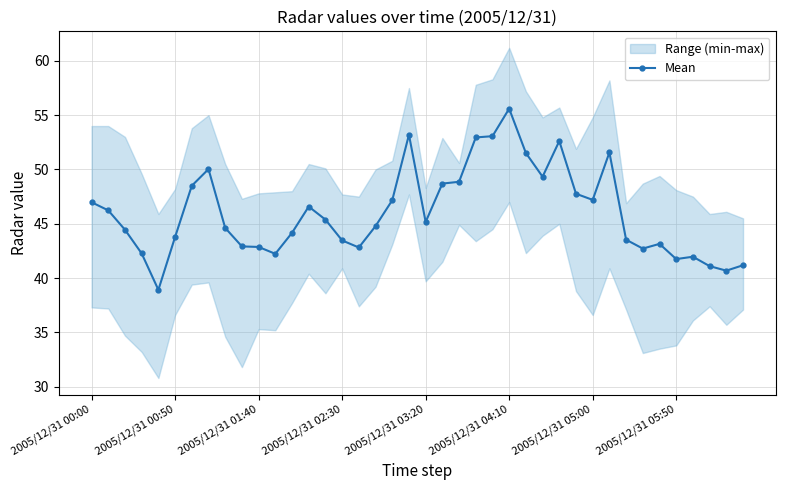

Does the chart display data point markers on the line(s)?

Yes